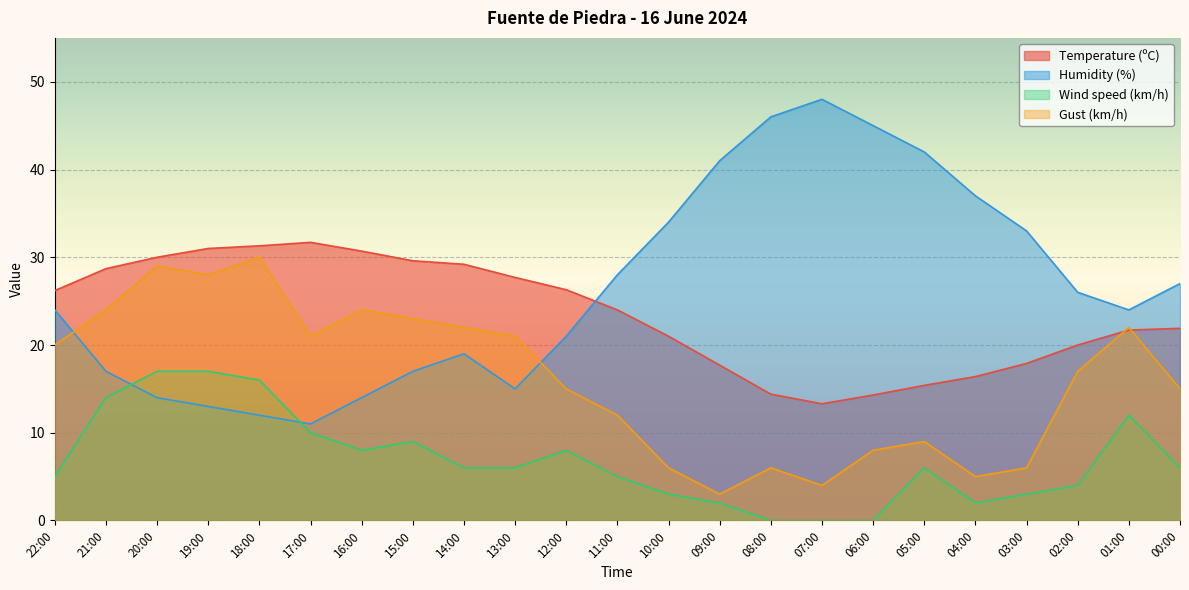

What value does the Temperature (ºC) series have at 21:00?

28.7